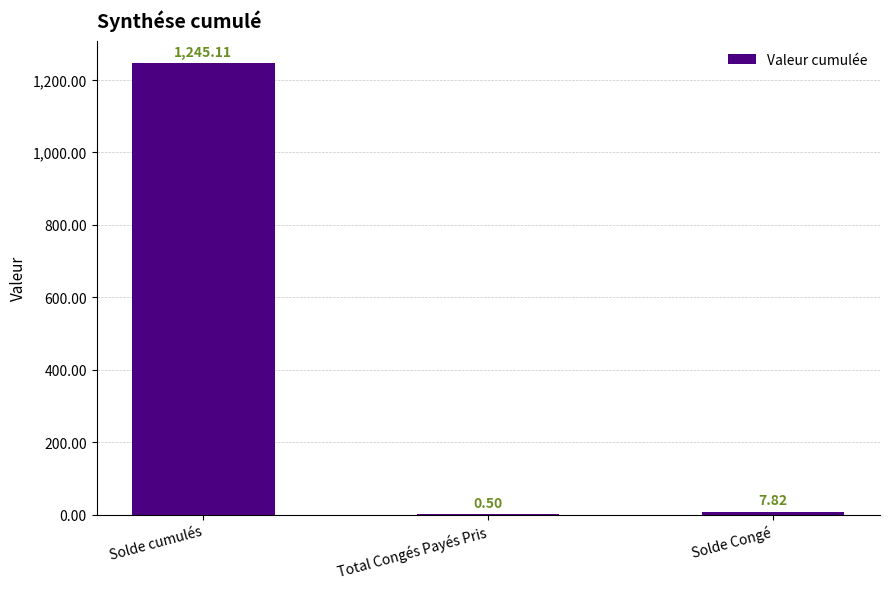

Reading right to left, what are all the values shown in this chart?

7.8	0.5	1245.1